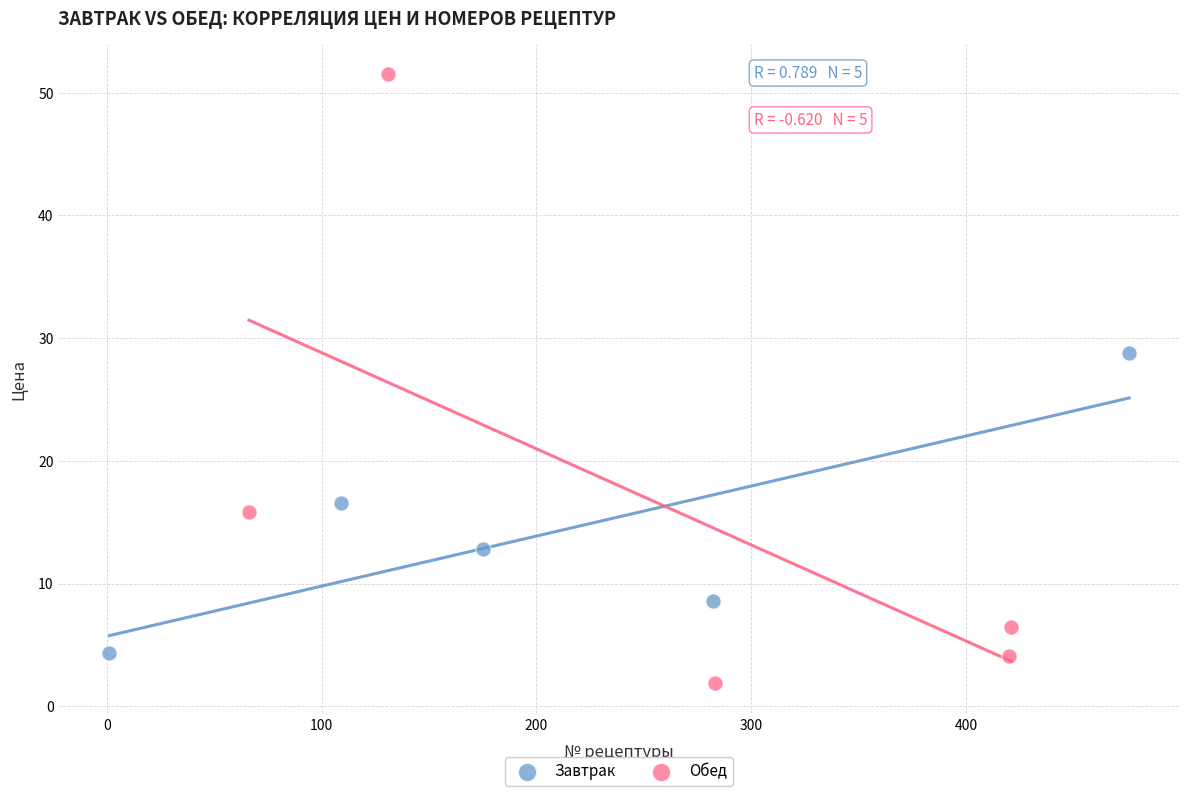

Which series reaches the minimum Y coordinate?

Обед